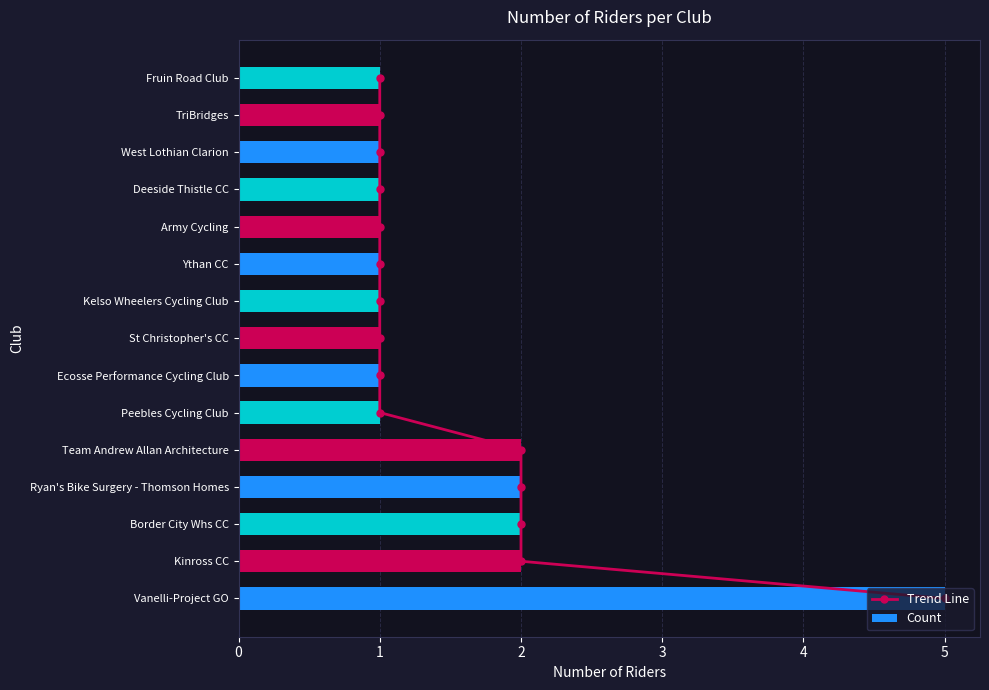

What is the difference between the maximum and minimum values in the Count series?

4